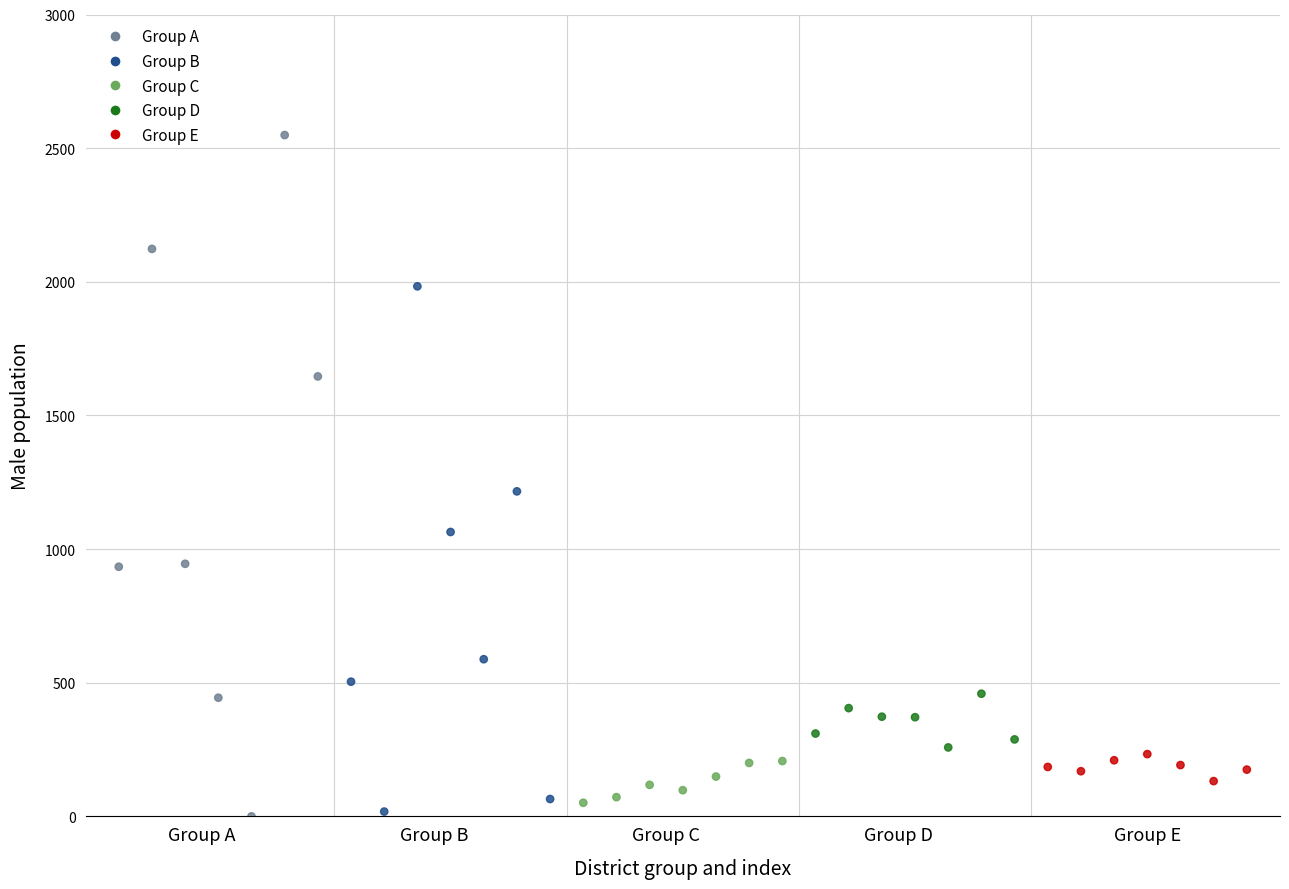

What is the range of X values (max minus min)?

34